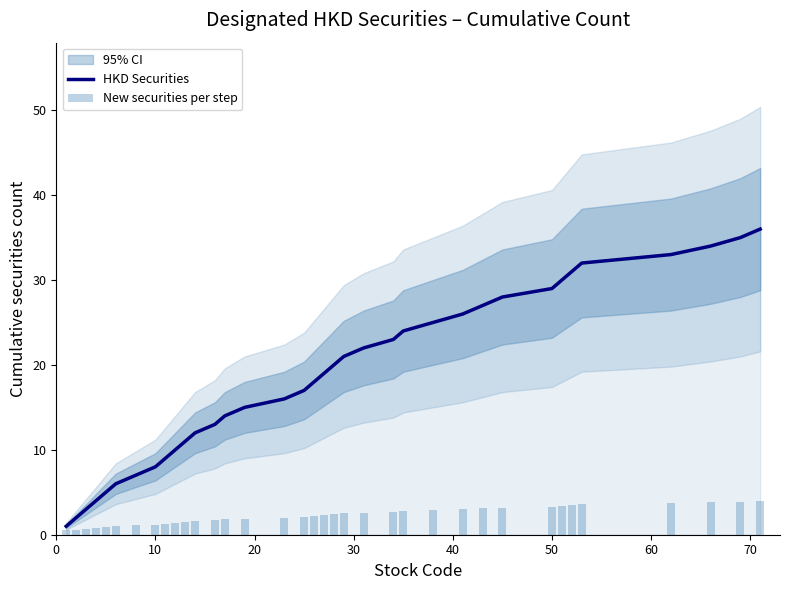

Reading left to right, list all the values displayed in this chart.

HKD Securities: 1.0	2.0	3.0	4.0	5.0	6.0	7.0	8.0	9.0	10.0	11.0	12.0	13.0	14.0	15.0	16.0	17.0	18.0	19.0	20.0	21.0	22.0	23.0	24.0	25.0	26.0	27.0	28.0	29.0	30.0	31.0	32.0	33.0	34.0	35.0	36.0
New securities per step: 0.5	0.6	0.7	0.8	0.9	1.0	1.1	1.2	1.3	1.4	1.5	1.6	1.7	1.8	1.9	2.0	2.1	2.2	2.3	2.4	2.5	2.6	2.7	2.8	2.9	3.0	3.1	3.2	3.3	3.4	3.5	3.6	3.7	3.8	3.9	4.0